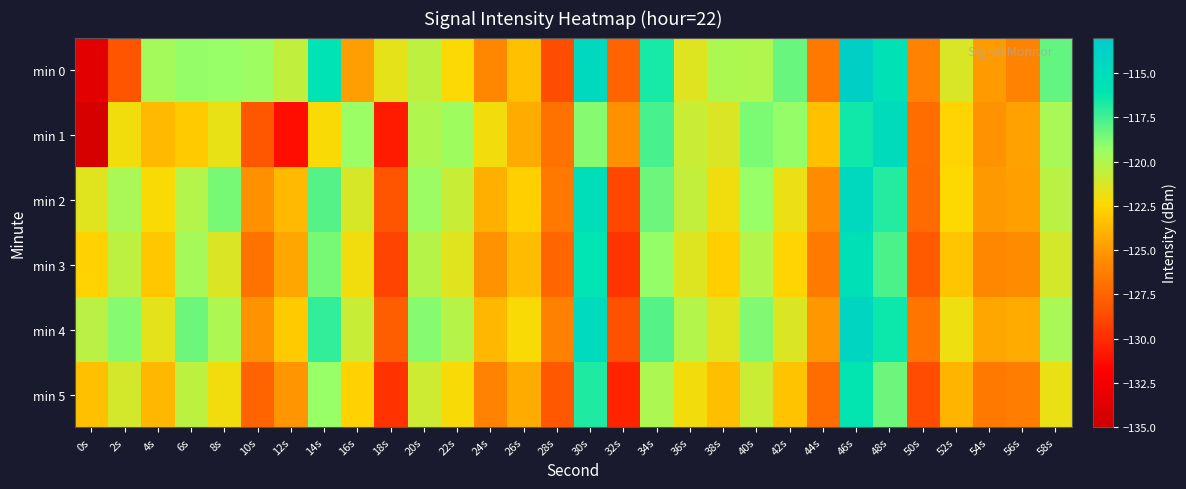

Reading left to right, transcribe all the data shown in this chart.

min 0: 0s=-133.5	2s=-128.3	4s=-119.6	6s=-119.2	8s=-119.3	10s=-119.4	12s=-120.5	14s=-115.9	16s=-124.8	18s=-121.6	20s=-120.4	22s=-122.4	24s=-125.8	26s=-123.4	28s=-128.7	30s=-114.8	32s=-127.5	34s=-116.6	36s=-121.4	38s=-119.9	40s=-120.0	42s=-118.3	44s=-126.5	46s=-113.5	48s=-115.7	50s=-126.0	52s=-121.3	54s=-124.9	56s=-126.0	58s=-118.2
min 1: 0s=-134.3	2s=-122.0	4s=-123.7	6s=-123.0	8s=-121.7	10s=-128.2	12s=-131.3	14s=-122.3	16s=-119.3	18s=-130.7	20s=-120.0	22s=-119.5	24s=-122.1	26s=-124.3	28s=-126.8	30s=-118.9	32s=-125.4	34s=-117.6	36s=-120.8	38s=-121.3	40s=-118.7	42s=-119.2	44s=-123.4	46s=-116.5	48s=-114.9	50s=-127.1	52s=-122.6	54s=-125.3	56s=-124.7	58s=-119.8
min 2: 0s=-121.5	2s=-119.8	4s=-122.3	6s=-120.1	8s=-118.6	10s=-125.4	12s=-123.7	14s=-117.9	16s=-121.2	18s=-128.3	20s=-119.4	22s=-120.7	24s=-124.1	26s=-122.8	28s=-126.5	30s=-115.3	32s=-128.9	34s=-118.4	36s=-120.6	38s=-122.0	40s=-119.3	42s=-121.8	44s=-125.6	46s=-114.7	48s=-116.9	50s=-127.2	52s=-122.4	54s=-125.0	56s=-124.8	58s=-120.3
min 3: 0s=-122.7	2s=-120.4	4s=-123.1	6s=-119.7	8s=-121.3	10s=-126.8	12s=-124.5	14s=-118.6	16s=-122.0	18s=-129.1	20s=-120.2	22s=-121.5	24s=-125.3	26s=-123.6	28s=-127.4	30s=-116.1	32s=-129.7	34s=-119.2	36s=-121.4	38s=-122.8	40s=-120.1	42s=-122.6	44s=-126.4	46s=-115.5	48s=-117.7	50s=-128.0	52s=-123.2	54s=-125.8	56s=-125.6	58s=-121.1
min 4: 0s=-120.3	2s=-118.9	4s=-121.6	6s=-118.4	8s=-119.9	10s=-125.3	12s=-123.0	14s=-117.2	16s=-120.7	18s=-127.8	20s=-118.9	22s=-120.2	24s=-123.8	26s=-122.3	28s=-126.1	30s=-114.8	32s=-128.4	34s=-117.9	36s=-120.1	38s=-121.5	40s=-118.8	42s=-121.3	44s=-125.1	46s=-114.2	48s=-116.4	50s=-126.7	52s=-121.9	54s=-124.5	56s=-124.3	58s=-119.8
min 5: 0s=-123.4	2s=-121.1	4s=-123.8	6s=-120.4	8s=-122.0	10s=-127.5	12s=-125.2	14s=-119.3	16s=-122.7	18s=-129.8	20s=-120.9	22s=-122.2	24s=-126.0	26s=-124.3	28s=-128.1	30s=-116.8	32s=-130.4	34s=-119.9	36s=-122.1	38s=-123.5	40s=-120.8	42s=-123.3	44s=-127.1	46s=-116.2	48s=-118.4	50s=-128.7	52s=-123.9	54s=-126.5	56s=-126.3	58s=-121.8